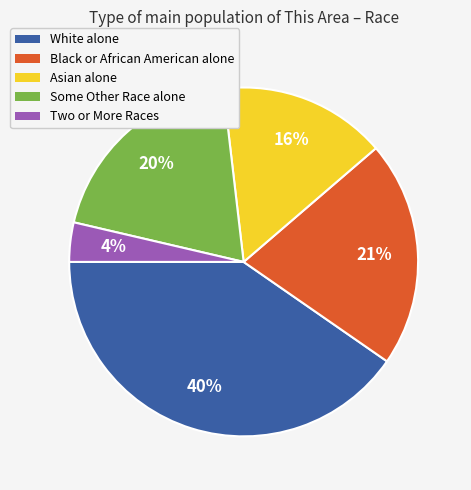

To the nearest percent, what is the combined percentage of Asian alone and Black or African American alone?

37%